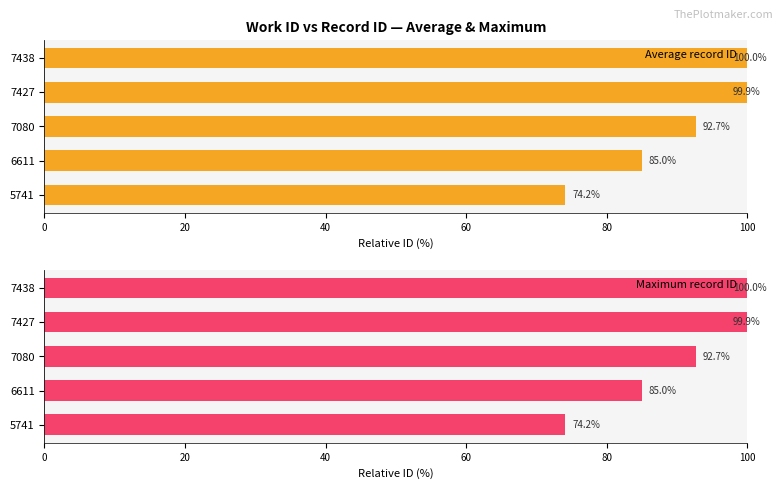

Rank the categories by Maximum record ID value from lowest to highest.

5741, 6611, 7080, 7427, 7438